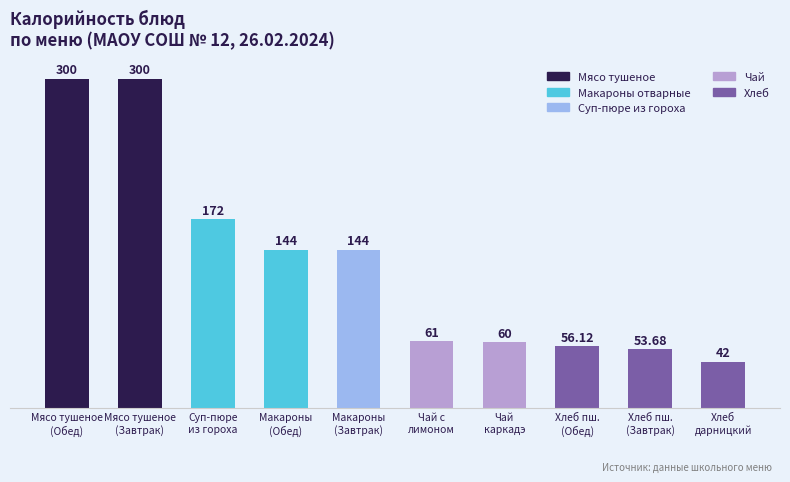

What is the difference between the maximum and minimum values?

258.0